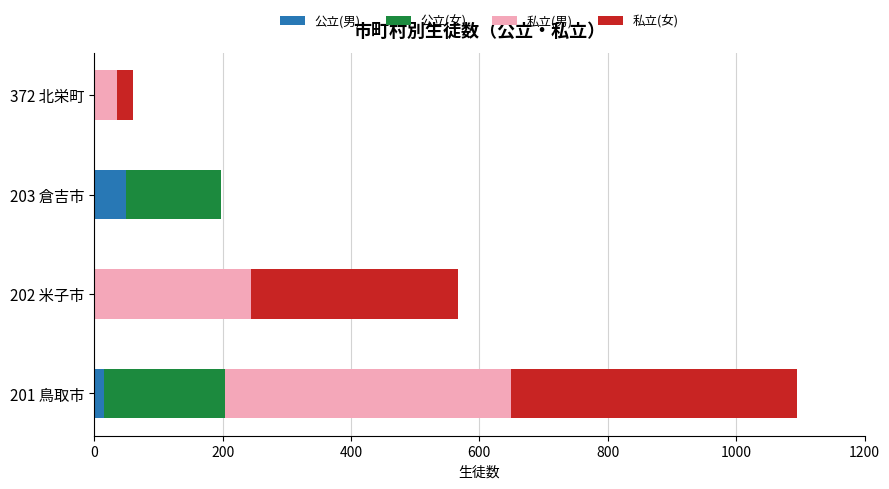

At which category is the sum across all series the highest?

201 鳥取市